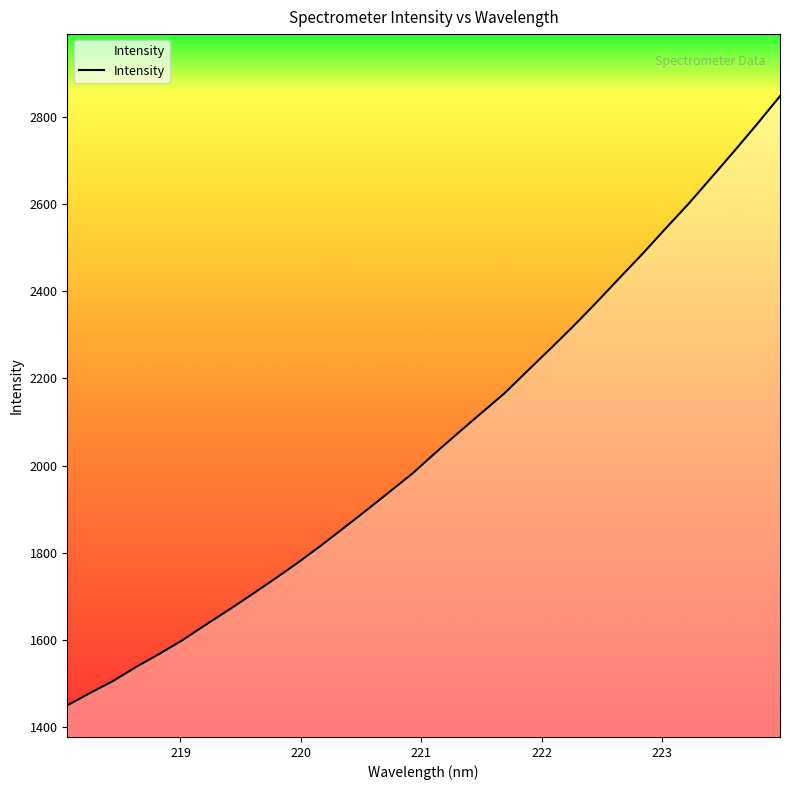

What is the difference between the maximum and minimum values?

1398.2